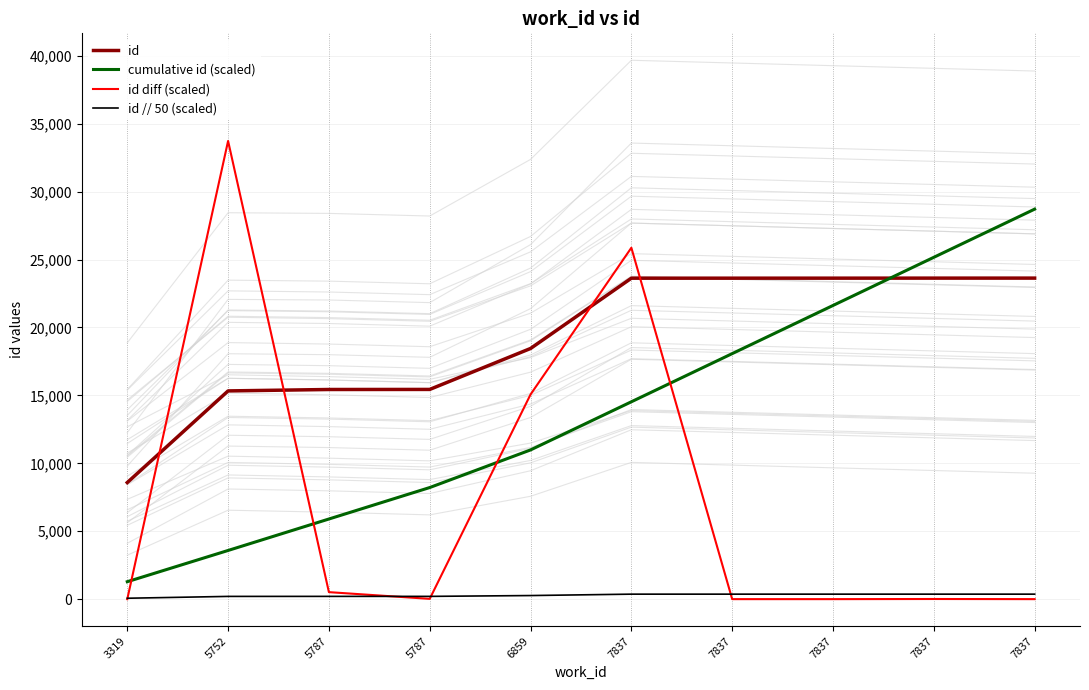

What is the spread (max minus min) of values at 5787?

15228.0